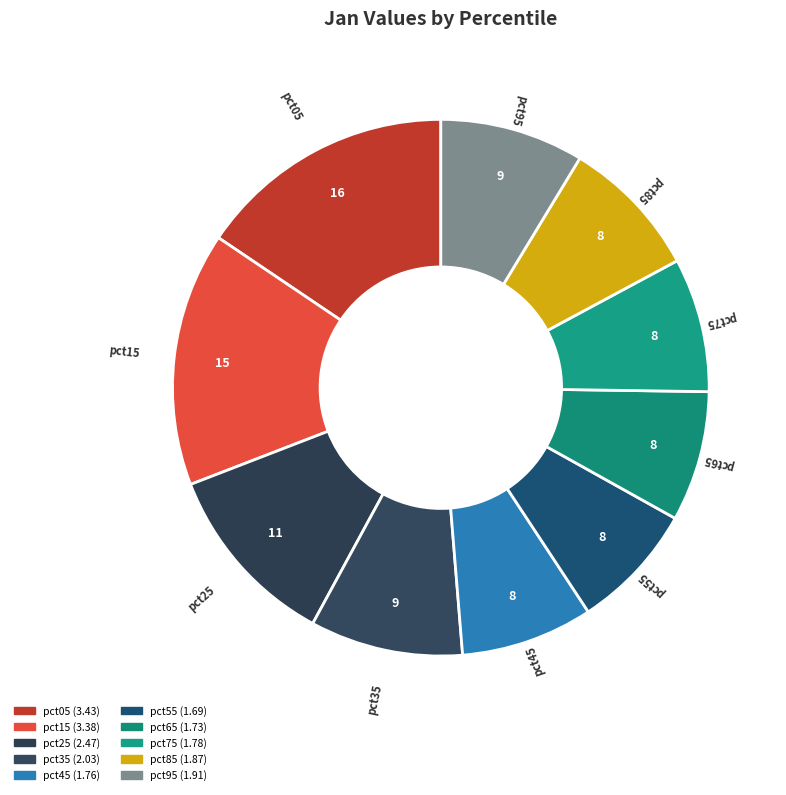

Between pct25 and pct55, which is larger?

pct25